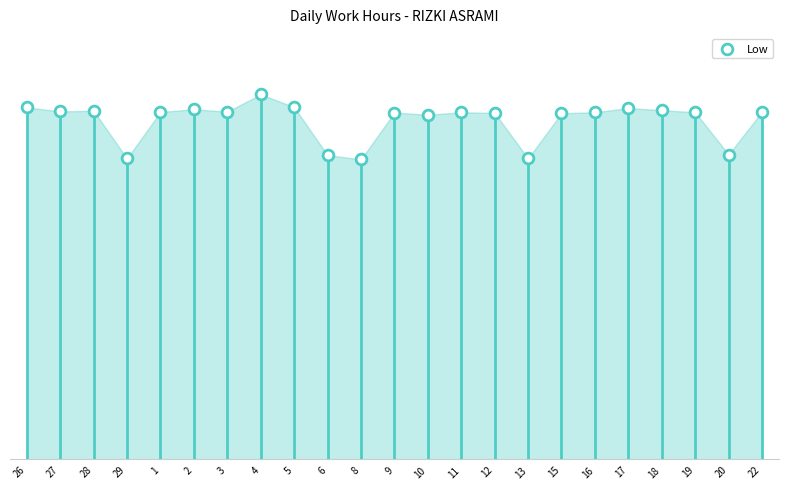

Approximately how many times larger is the value at 22 compared to 19?

1.0